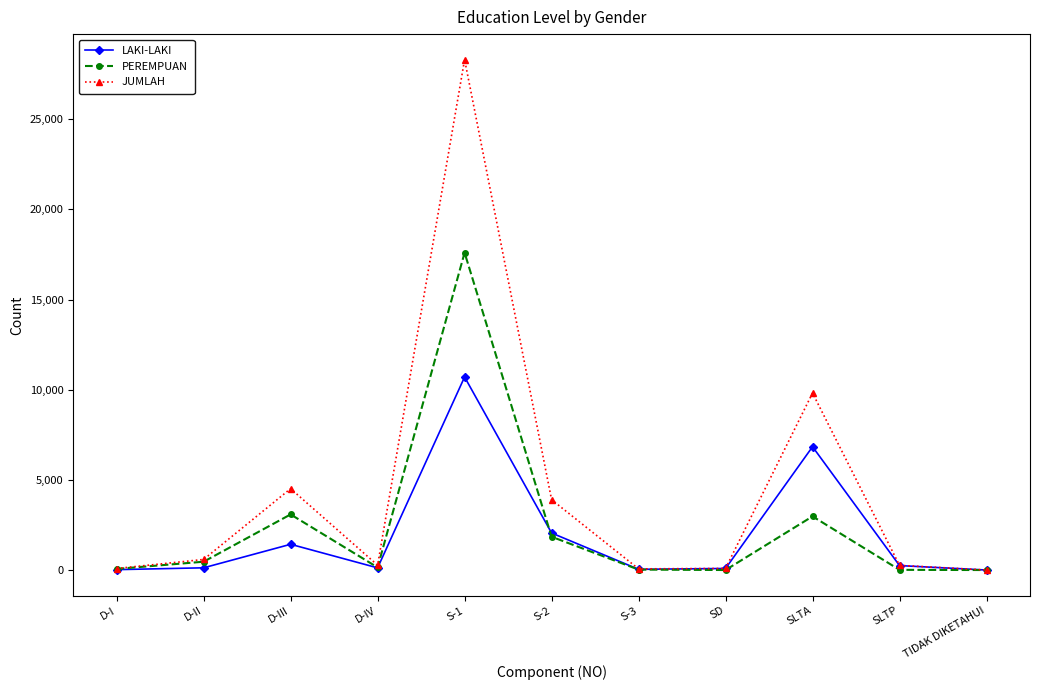

Which series has the largest total across all categories?

JUMLAH